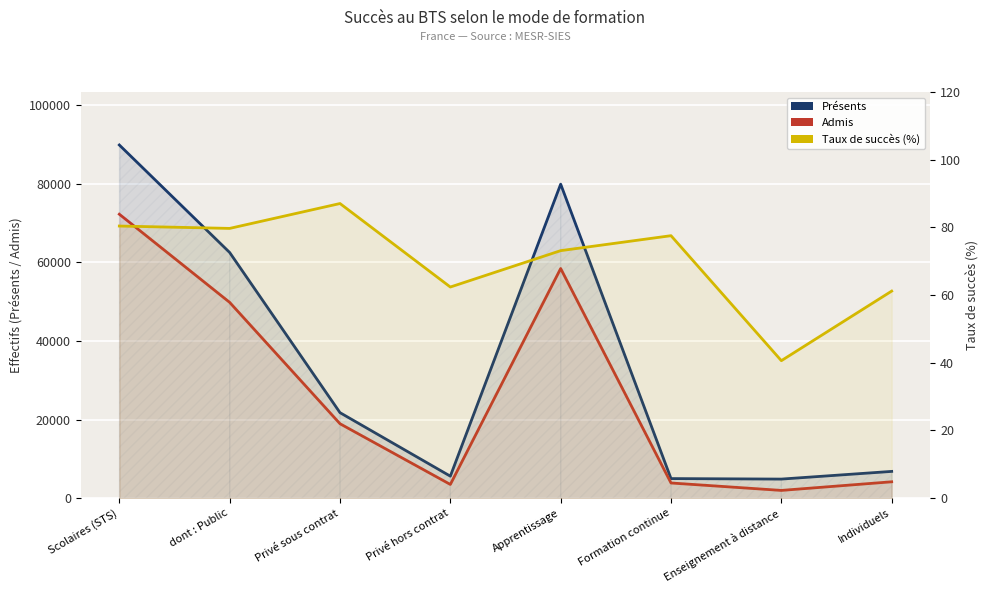

What is the value of the Présents point at the 3rd from the left?

21768.0